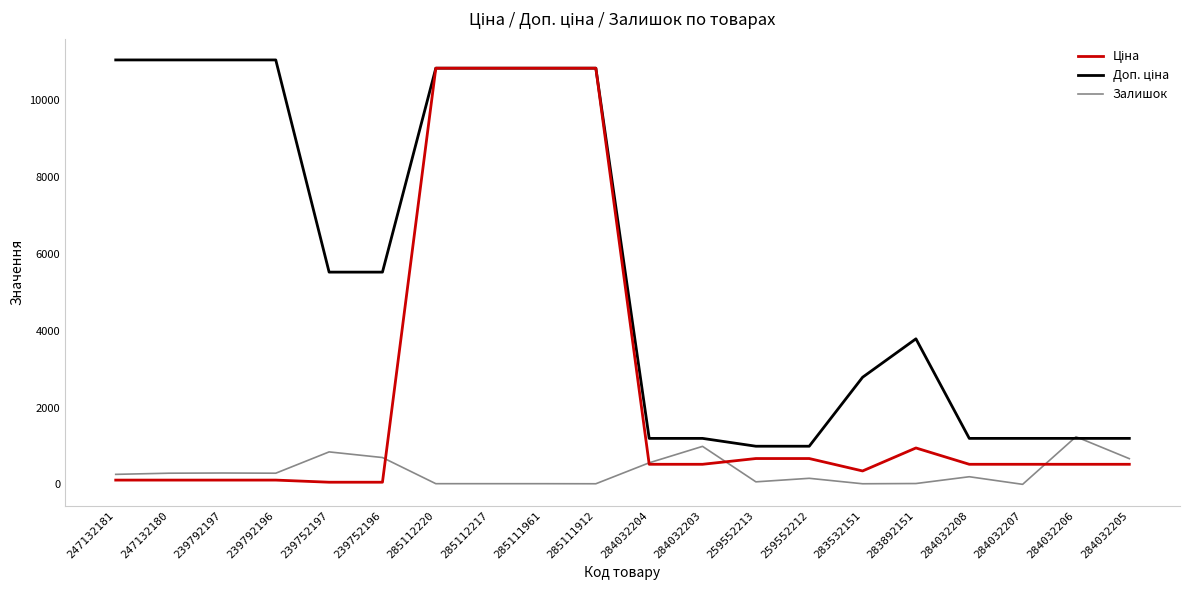

What is the total value across all series at 284032206?

2959.2